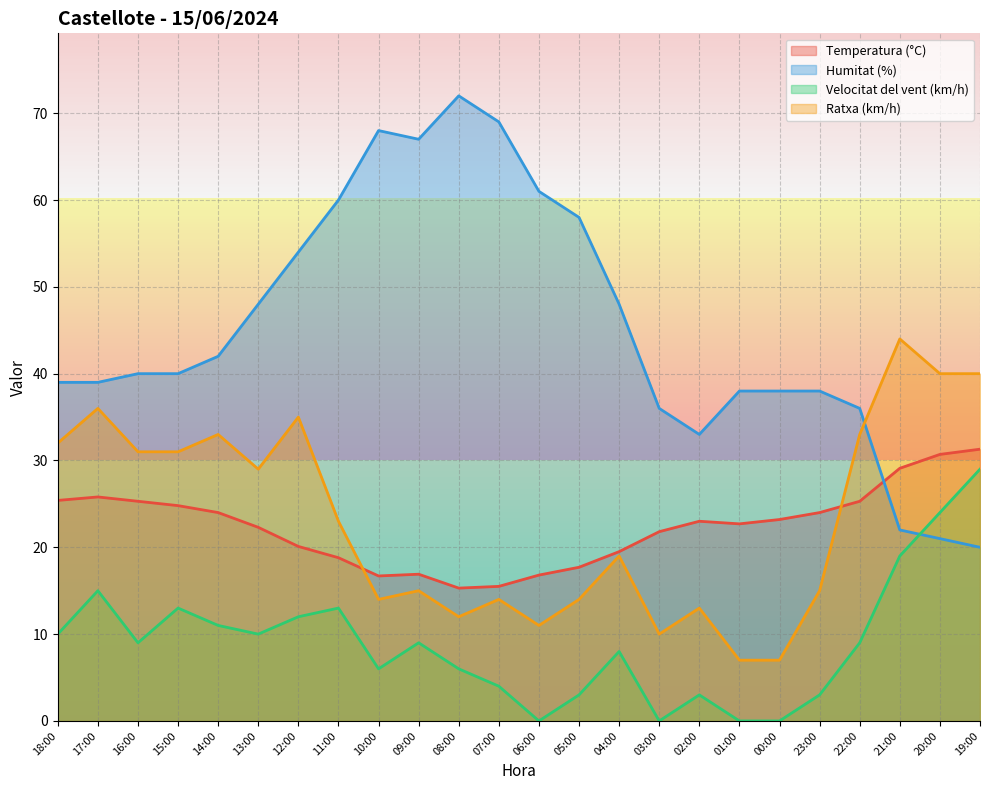

What is the sum of the Temperatura (°C) values at 09:00 and 03:00?

38.7